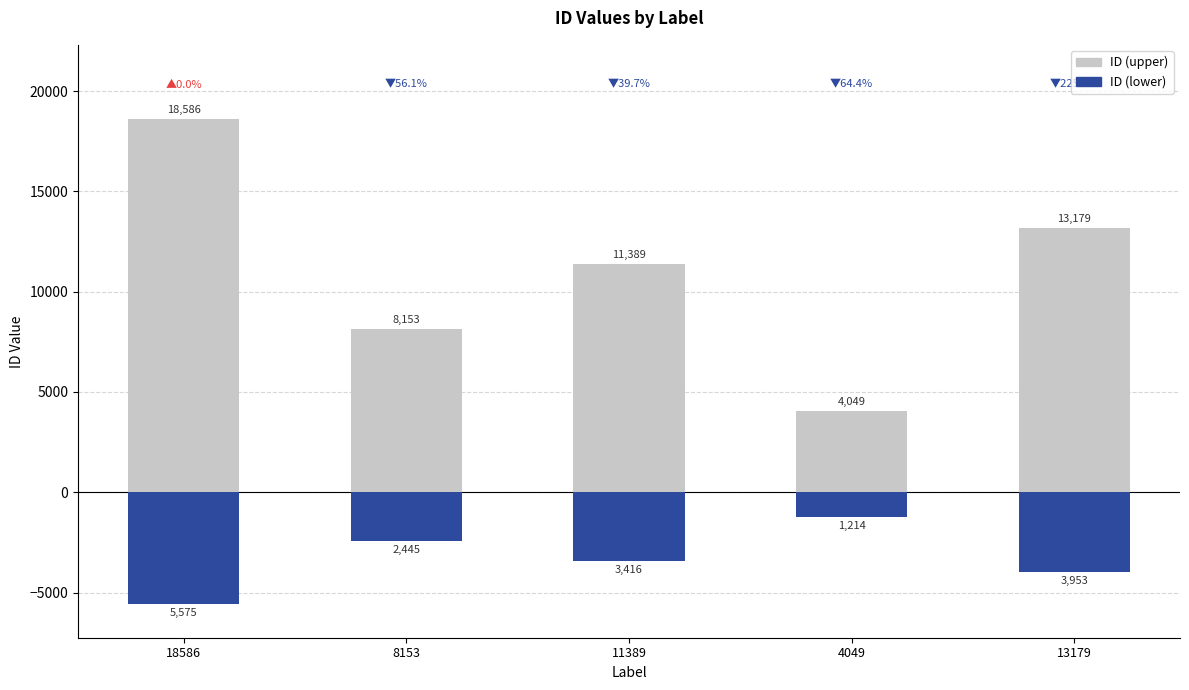

Which series has the widest spread of values?

ID (upper)